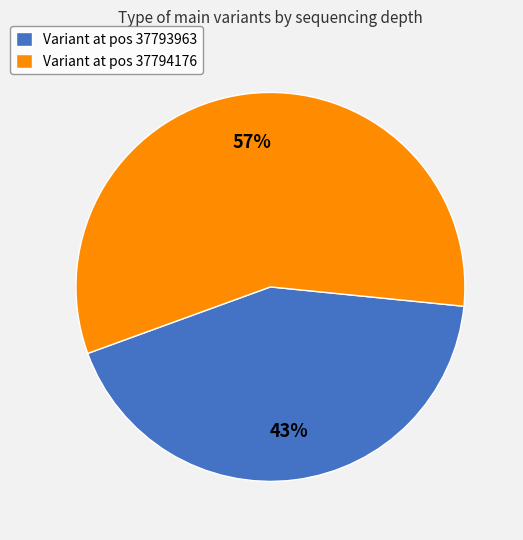

To the nearest percent, what is the difference between the Variant at pos 37794176 and Variant at pos 37793963 slice percentages?

14%